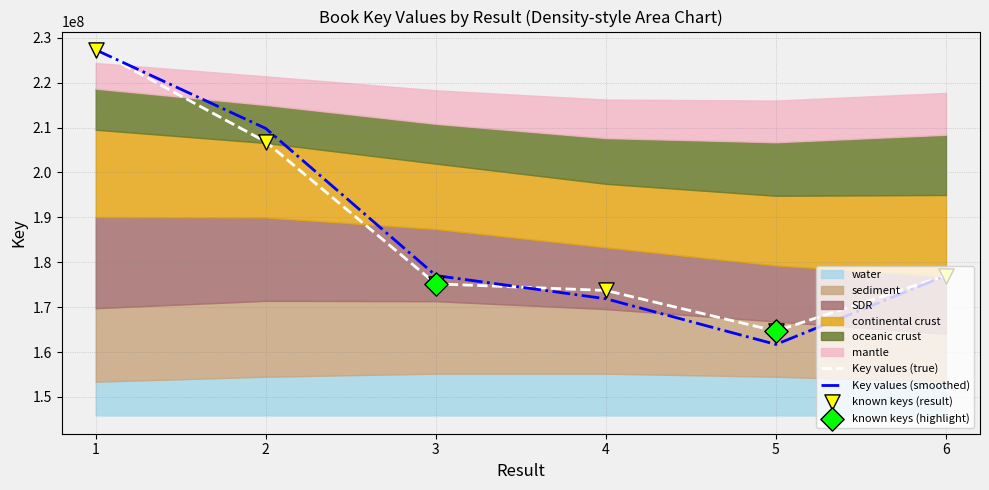

Which has a higher value, 6 or 2?

2